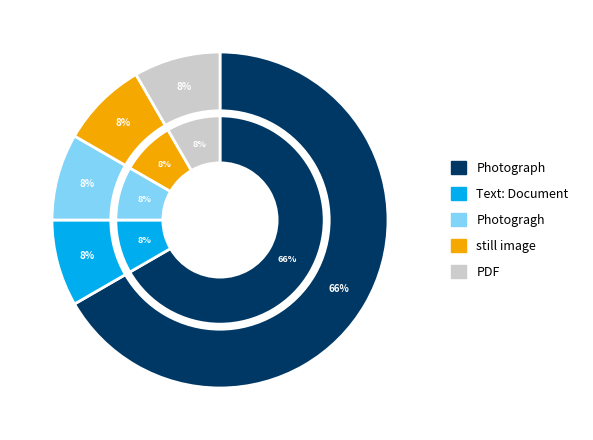

To the nearest percent, what percentage of the pie is Text: Document?

8%